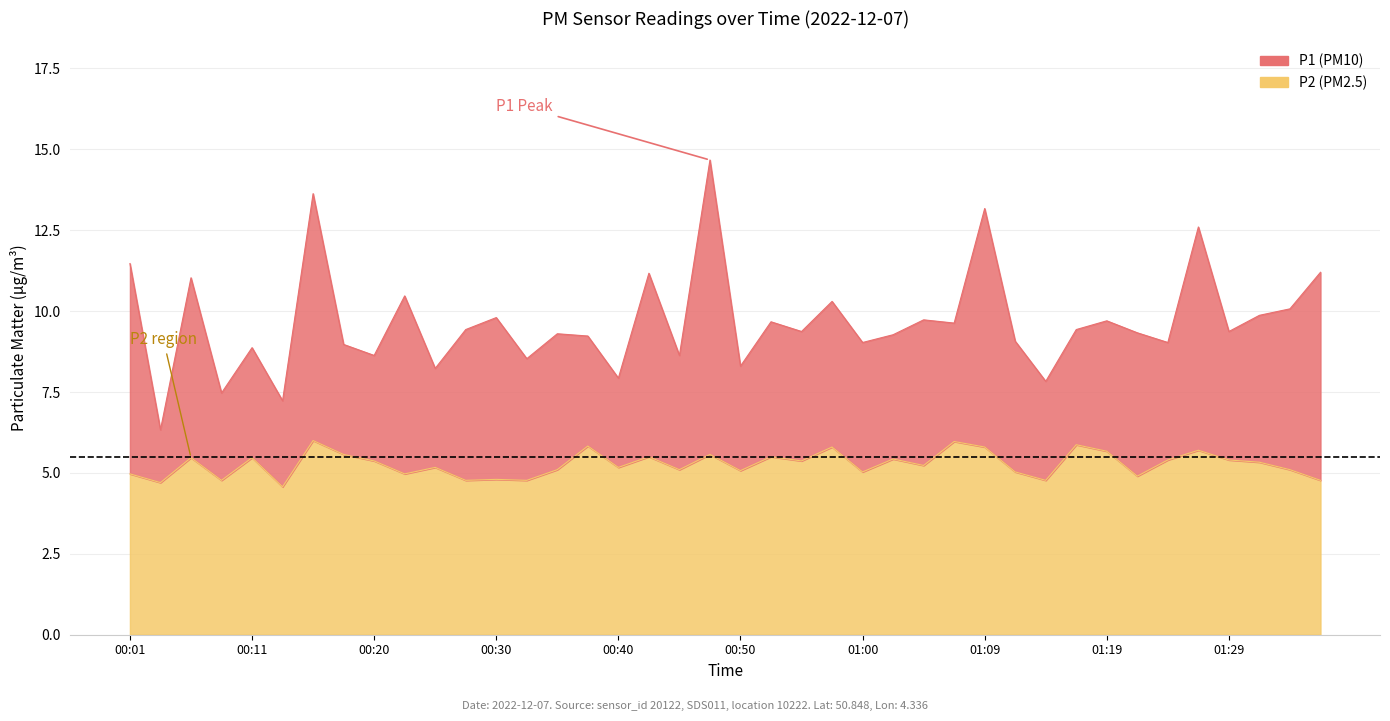

What value does the P2 series have at 00:25?

5.2